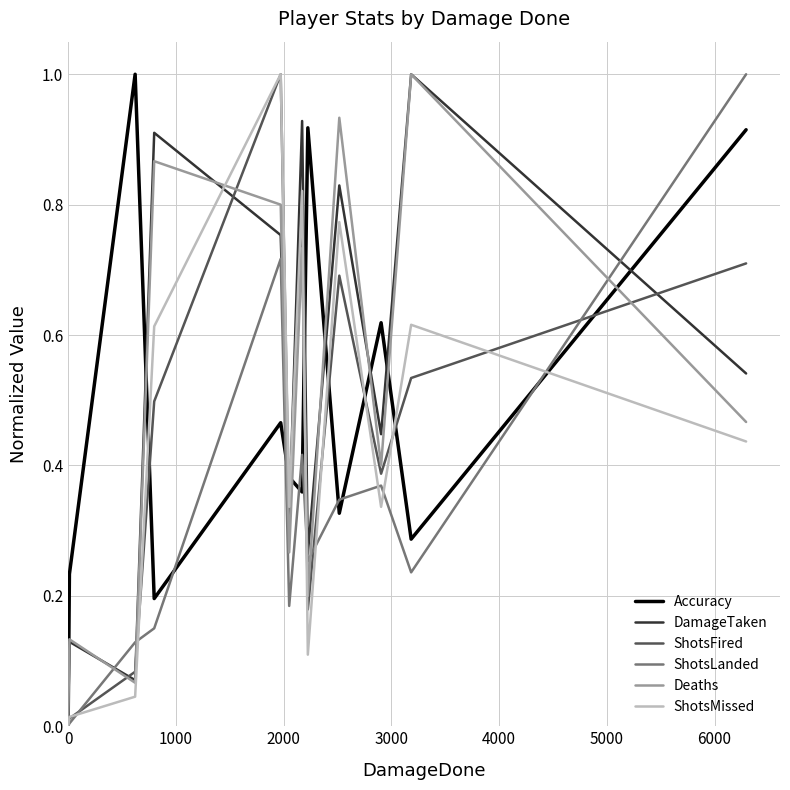

Does the chart have visible grid lines?

Yes